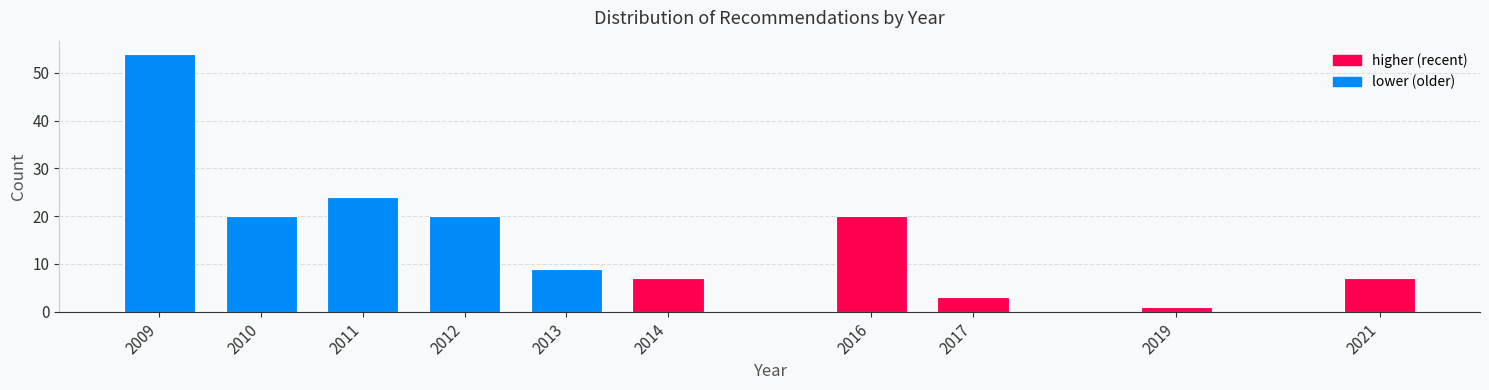

Reading right to left, what are all the values shown in this chart?

2021=7	2019=1	2017=3	2016=20	2014=7	2013=9	2012=20	2011=24	2010=20	2009=54